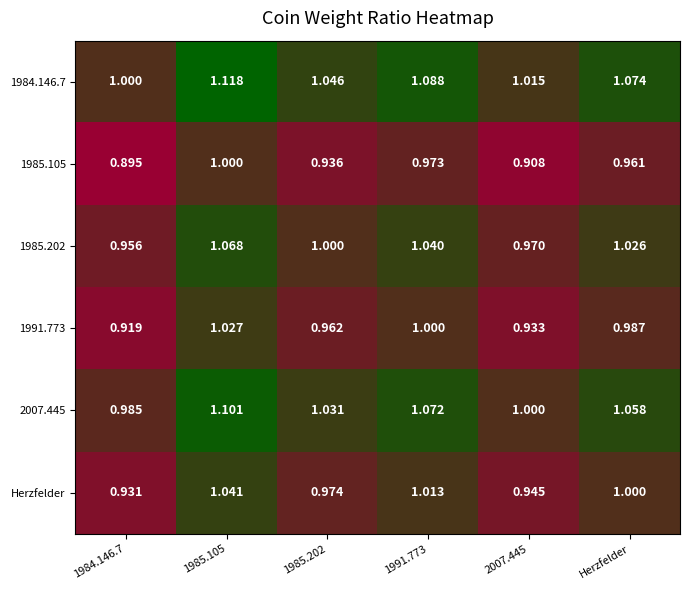

Is the value of 1991.773 at Herzfelder greater than the value of 2007.445 at 1984.146.7?

Yes